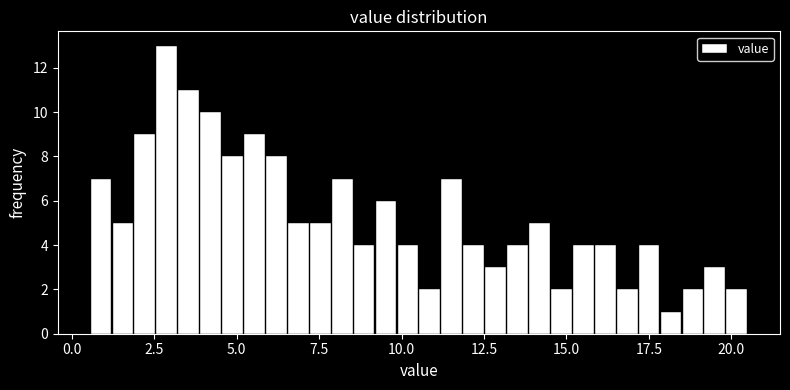

Around what value on the x-axis is the tallest bar? Give the approximate position of its centre, as read against the axis.

3.0